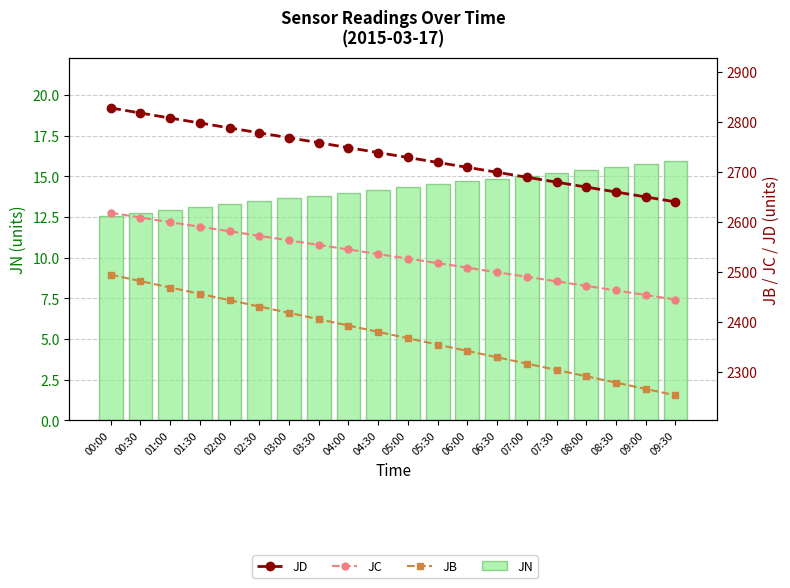

What is the total value across all series at 05:30?

7606.2